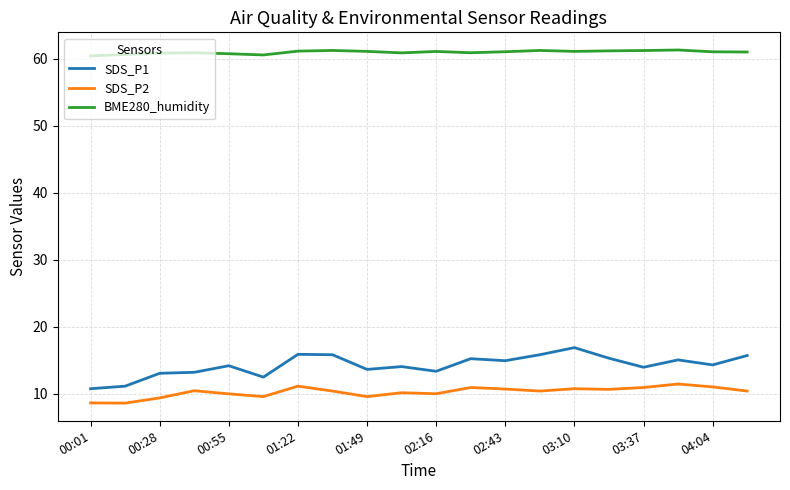

True or false: BME280_humidity and SDS_P1 intersect in this chart.

False